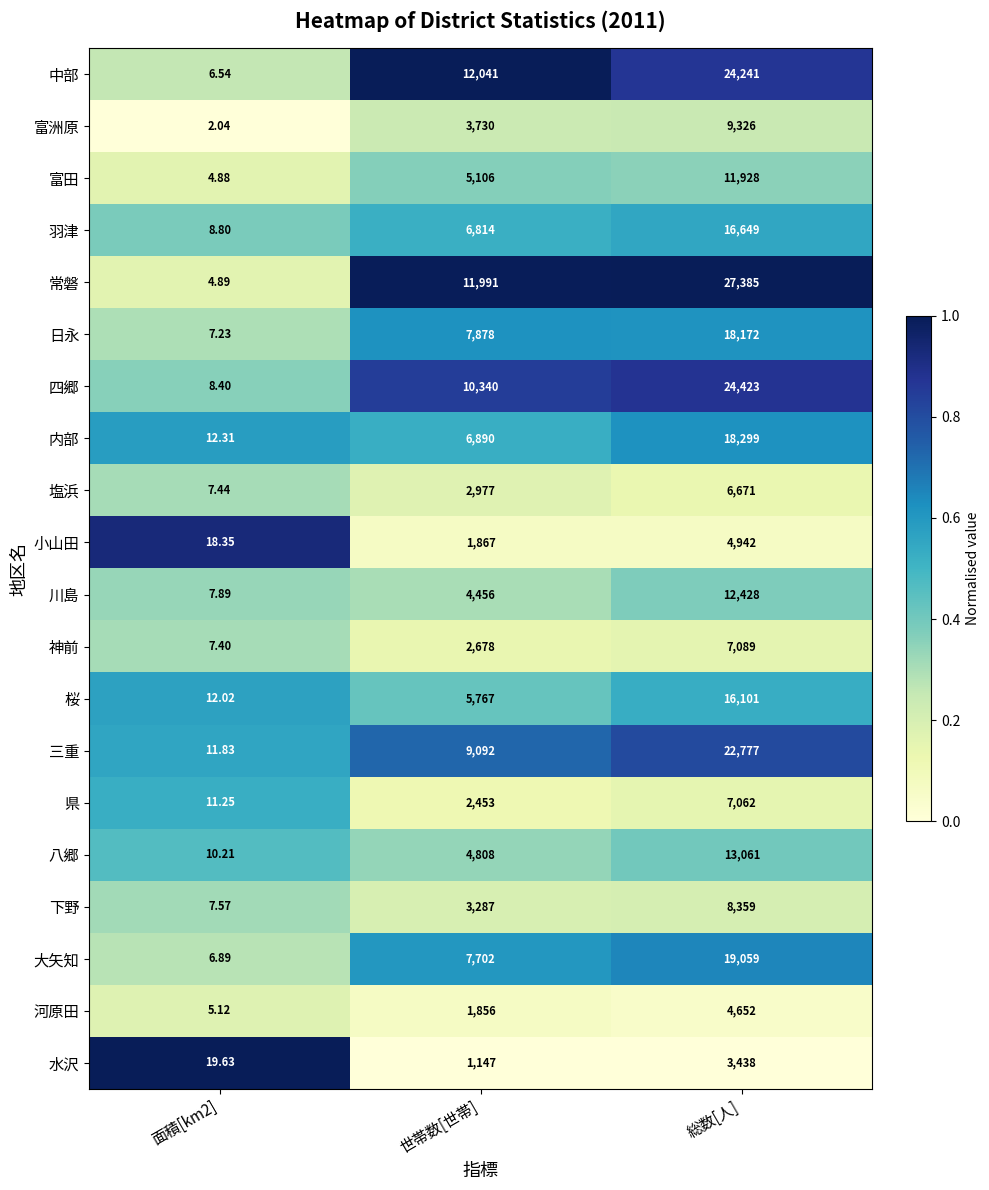

At which label is 塩浜 closest to 3339?

世帯数[世帯]